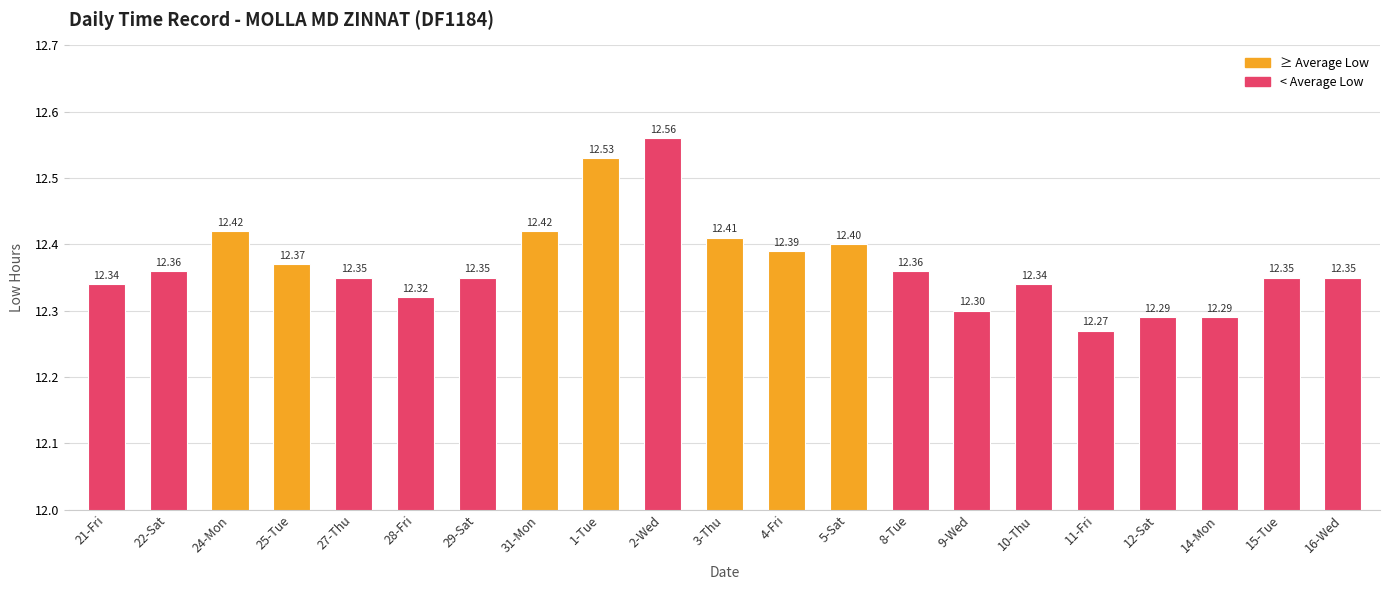

Are the bars grouped side by side (vs. stacked)?

No